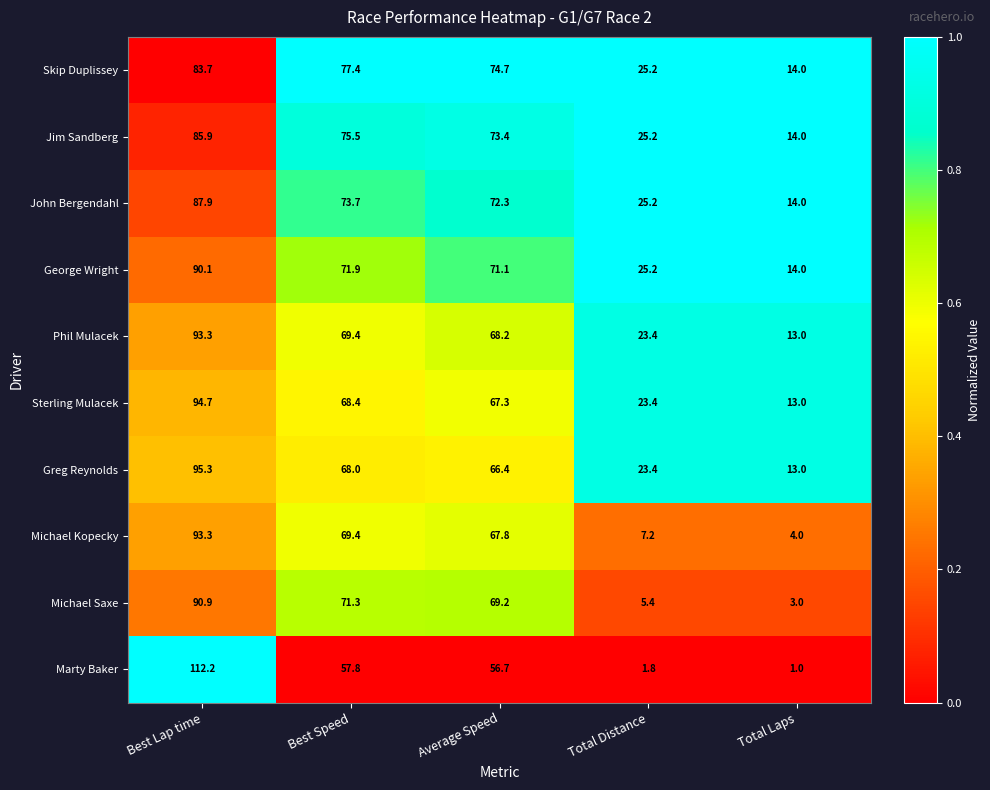

Which series changed the most between Best Lap time and Total Distance?

Marty Baker